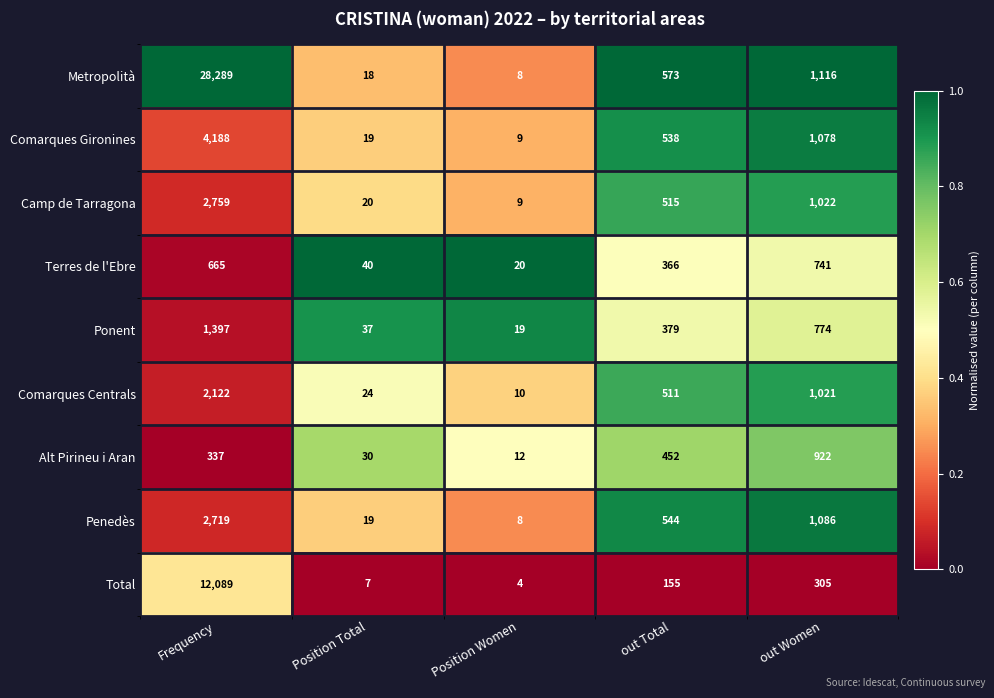

At which category does the chart reach its minimum across all series?

Position Women